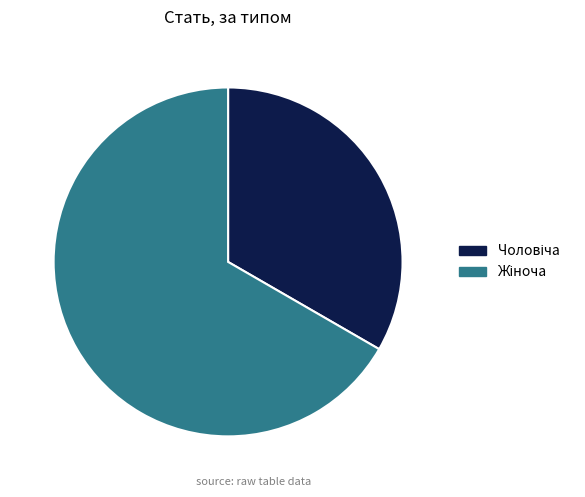

Is there any slice that represents more than half of the pie?

Yes